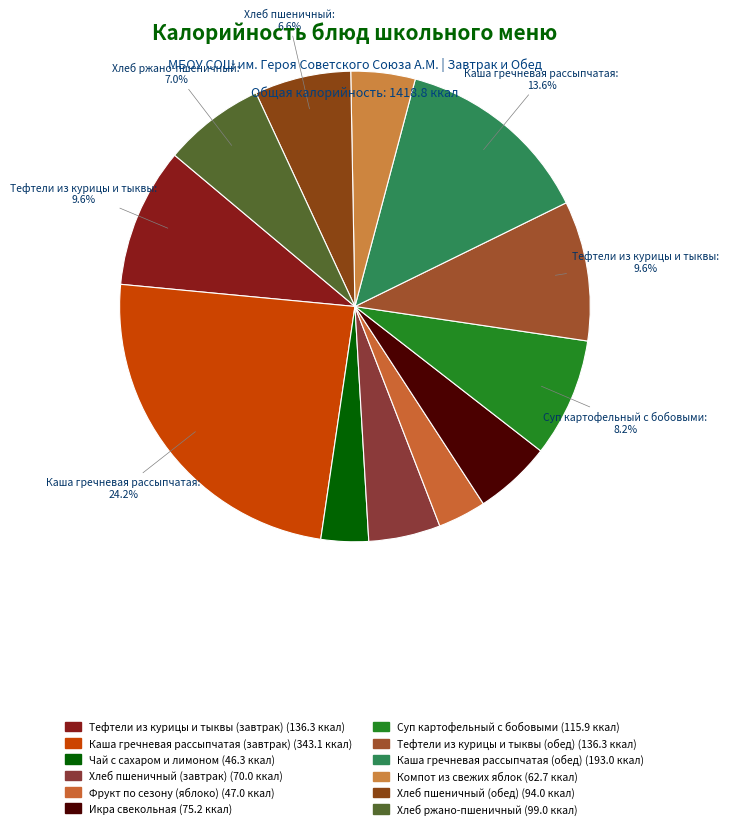

What percentage is the Чай с сахаром и лимоном slice, to the nearest percent?

3%